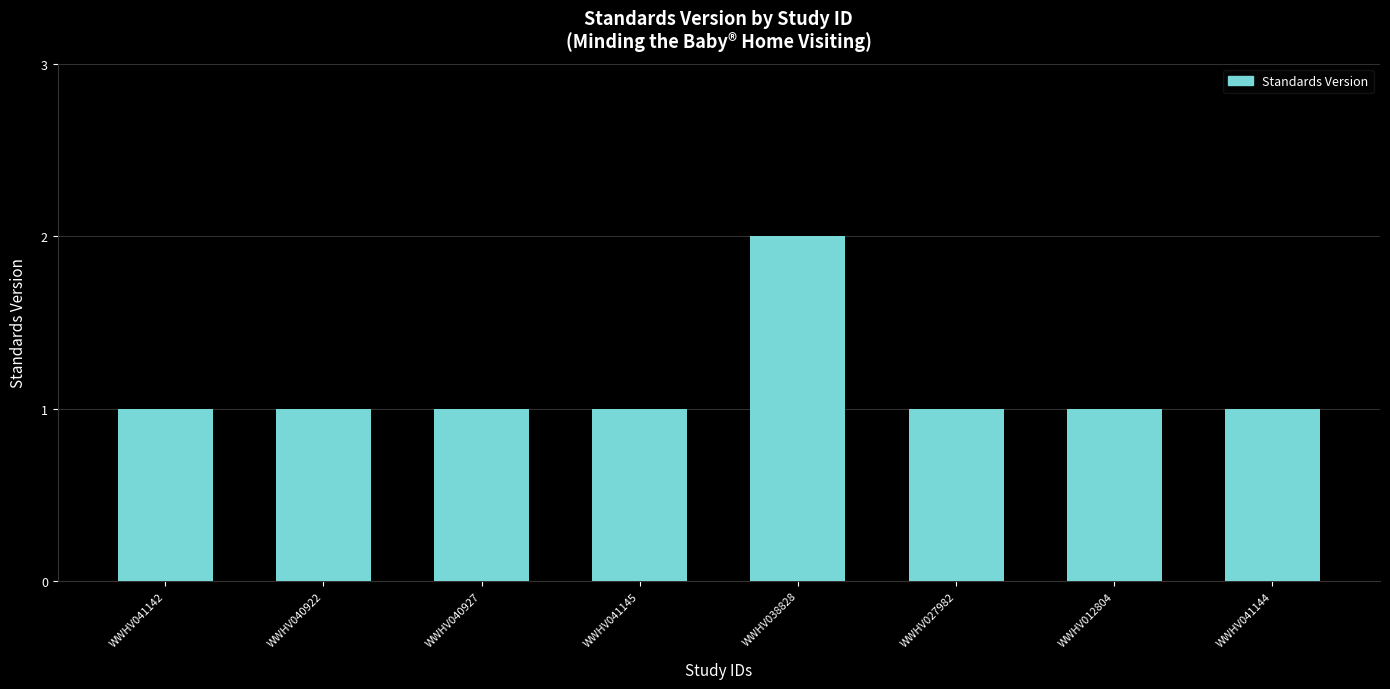

What is the ratio of the value at WWHV040927 to the value at WWHV040922?

1.0